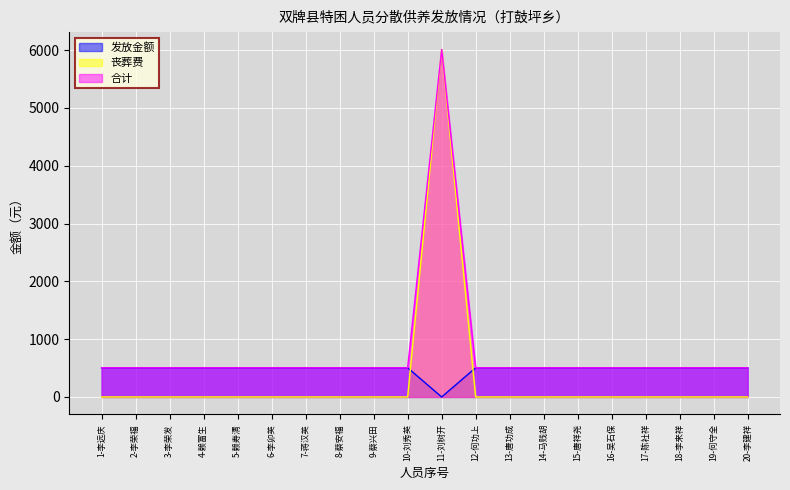

At which label is 合计 closest to 3258?

1-李远庆